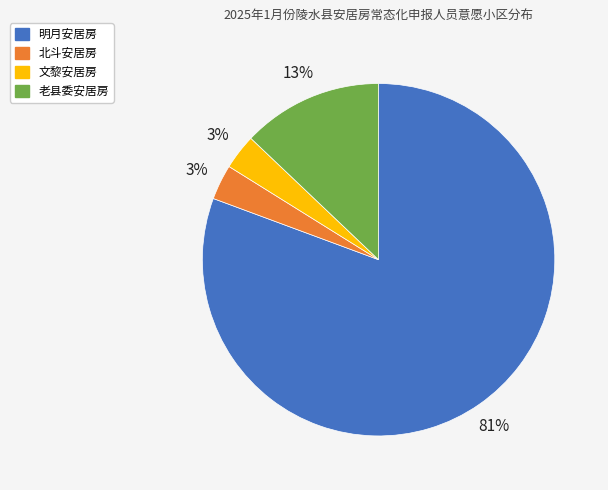

How many slices are in this pie chart?

4